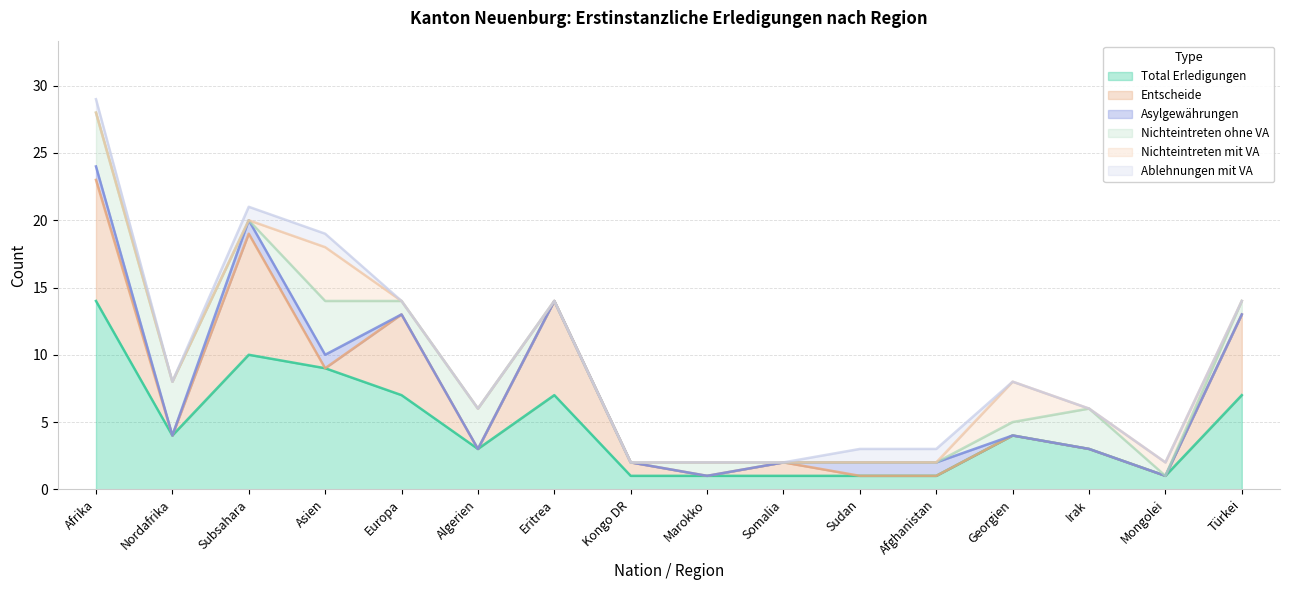

Reading left to right, what are all the values shown in this chart?

Total Erledigungen: Afrika=14	Nordafrika=4	Subsahara=10	Asien=9	Europa=7	Algerien=3	Eritrea=7	Kongo DR=1	Marokko=1	Somalia=1	Sudan=1	Afghanistan=1	Georgien=4	Irak=3	Mongolei=1	Türkei=7
Entscheide: Afrika=9	Nordafrika=0	Subsahara=9	Asien=0	Europa=6	Algerien=0	Eritrea=7	Kongo DR=1	Marokko=0	Somalia=1	Sudan=0	Afghanistan=0	Georgien=0	Irak=0	Mongolei=0	Türkei=6
Asylgewährungen: Afrika=1	Nordafrika=0	Subsahara=1	Asien=1	Europa=0	Algerien=0	Eritrea=0	Kongo DR=0	Marokko=0	Somalia=0	Sudan=1	Afghanistan=1	Georgien=0	Irak=0	Mongolei=0	Türkei=0
Nichteintreten ohne VA: Afrika=4	Nordafrika=4	Subsahara=0	Asien=4	Europa=1	Algerien=3	Eritrea=0	Kongo DR=0	Marokko=1	Somalia=0	Sudan=0	Afghanistan=0	Georgien=1	Irak=3	Mongolei=0	Türkei=1
Nichteintreten mit VA: Afrika=0	Nordafrika=0	Subsahara=0	Asien=4	Europa=0	Algerien=0	Eritrea=0	Kongo DR=0	Marokko=0	Somalia=0	Sudan=0	Afghanistan=0	Georgien=3	Irak=0	Mongolei=1	Türkei=0
Ablehnungen mit VA: Afrika=1	Nordafrika=0	Subsahara=1	Asien=1	Europa=0	Algerien=0	Eritrea=0	Kongo DR=0	Marokko=0	Somalia=0	Sudan=1	Afghanistan=1	Georgien=0	Irak=0	Mongolei=0	Türkei=0